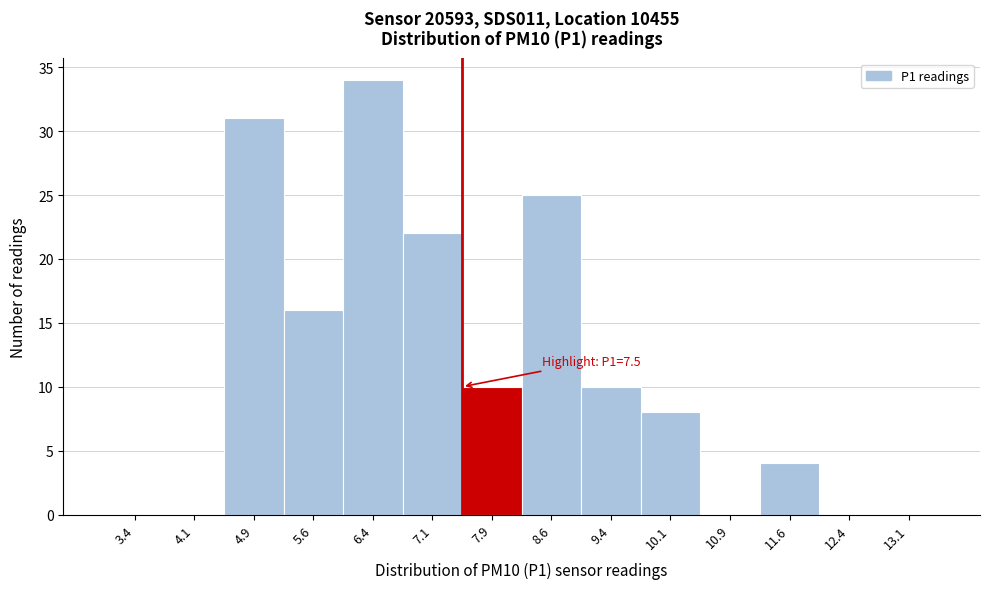

Which range on the x-axis has the tallest bar?

6.00 to 6.75